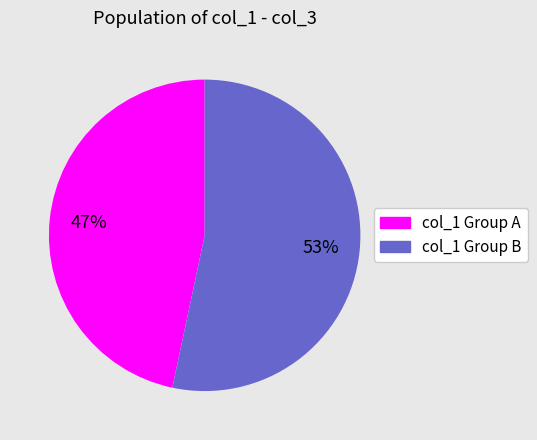

Do col_1 Group B and col_1 Group A together represent more than half of the pie?

Yes